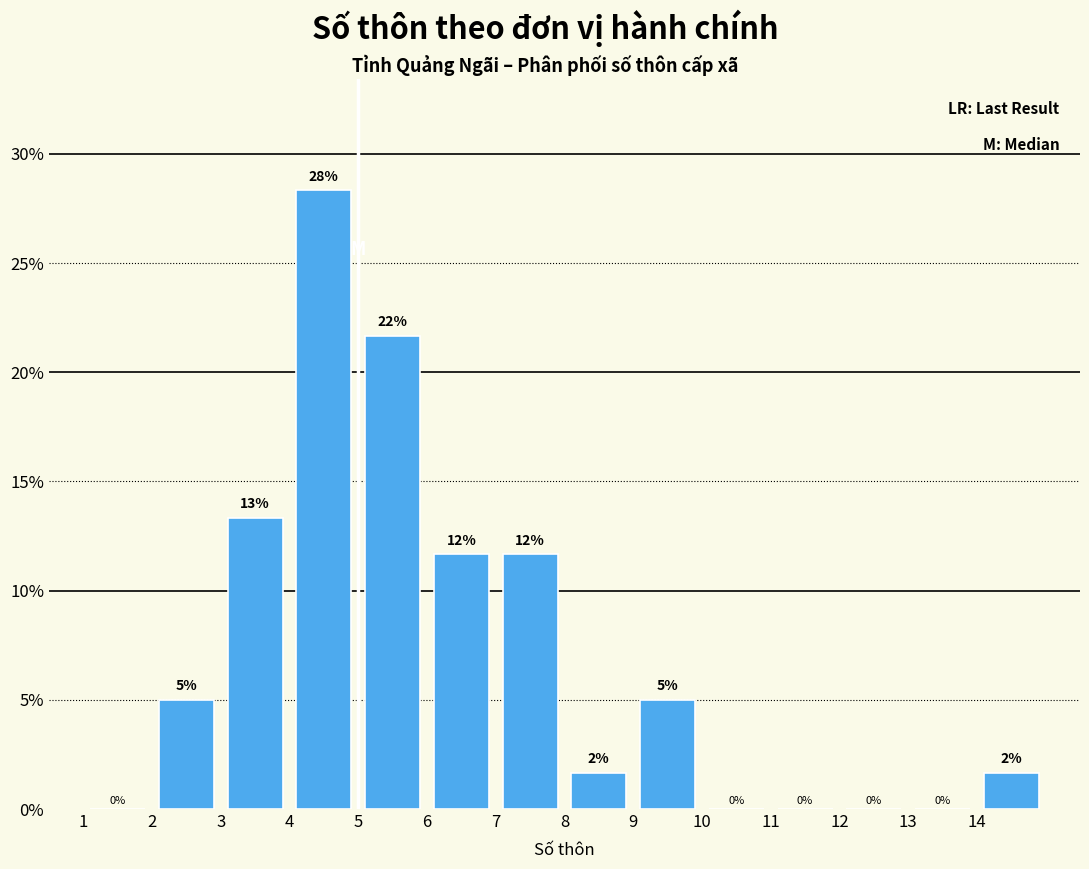

Over which range of the x-axis is the bar tallest?

4 to 5